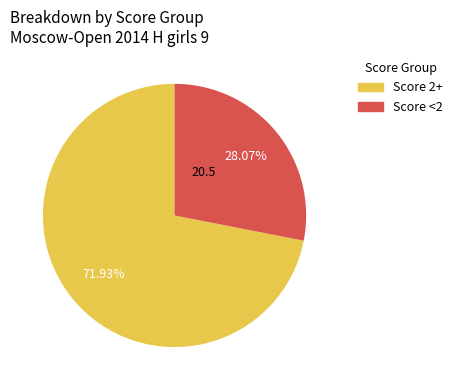

Is there a majority slice in this chart?

Yes